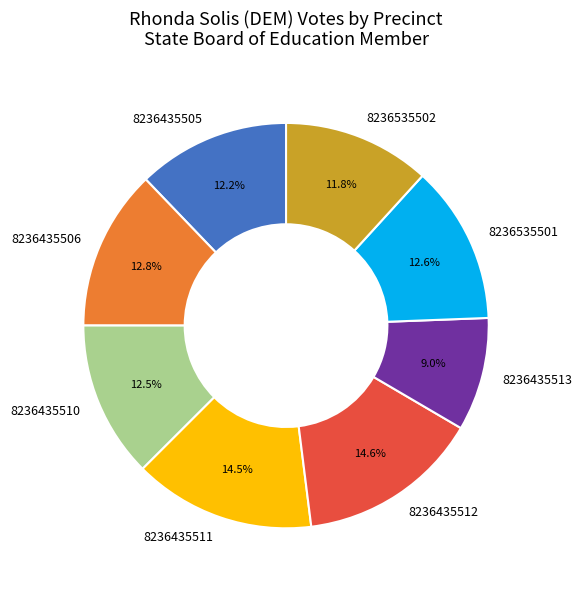

To the nearest percent, what is the difference between the largest and smallest slice percentages?

6%